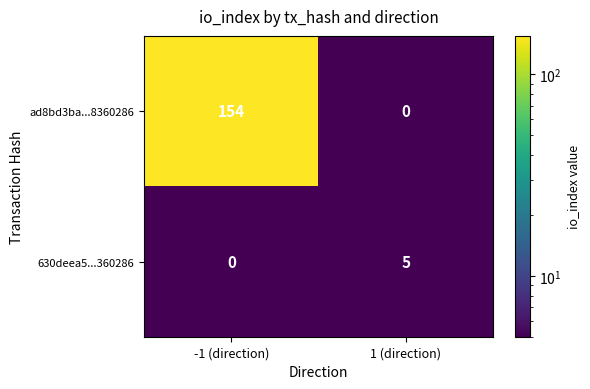

What is the difference between the maximum and minimum values in the 630deea5...360286 series?

5